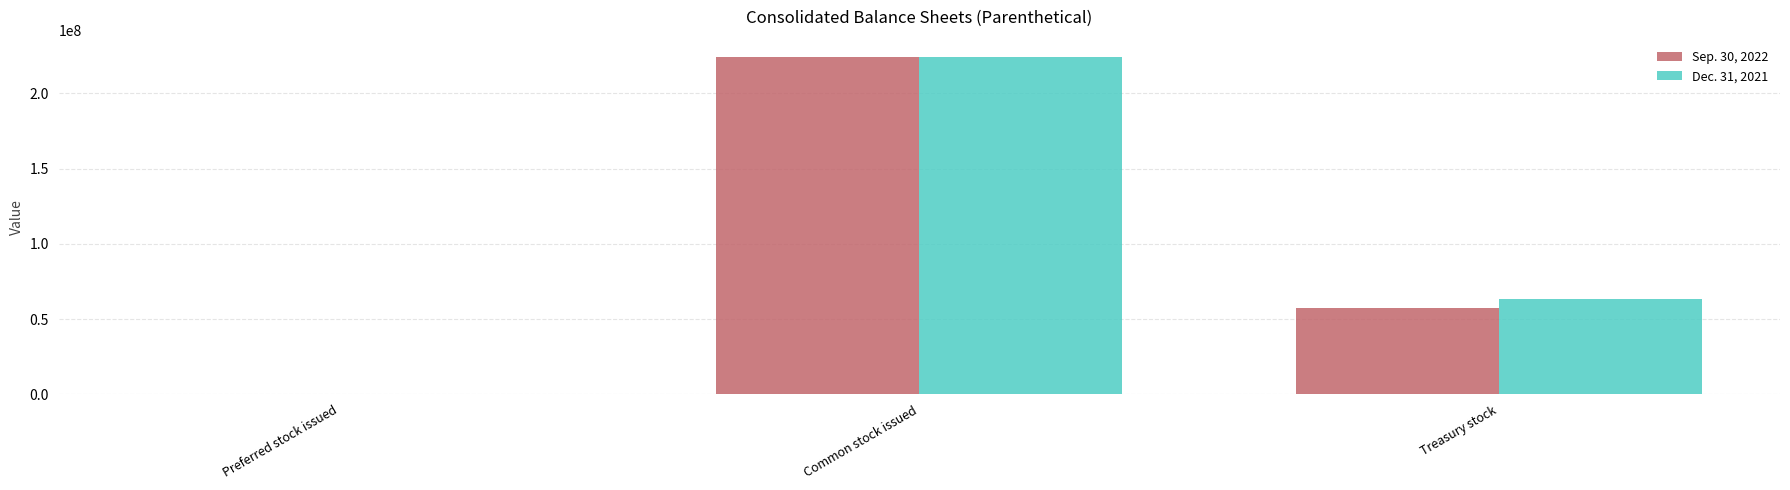

Read the Sep. 30, 2022 value at Preferred stock issued, to the nearest 50.

200000